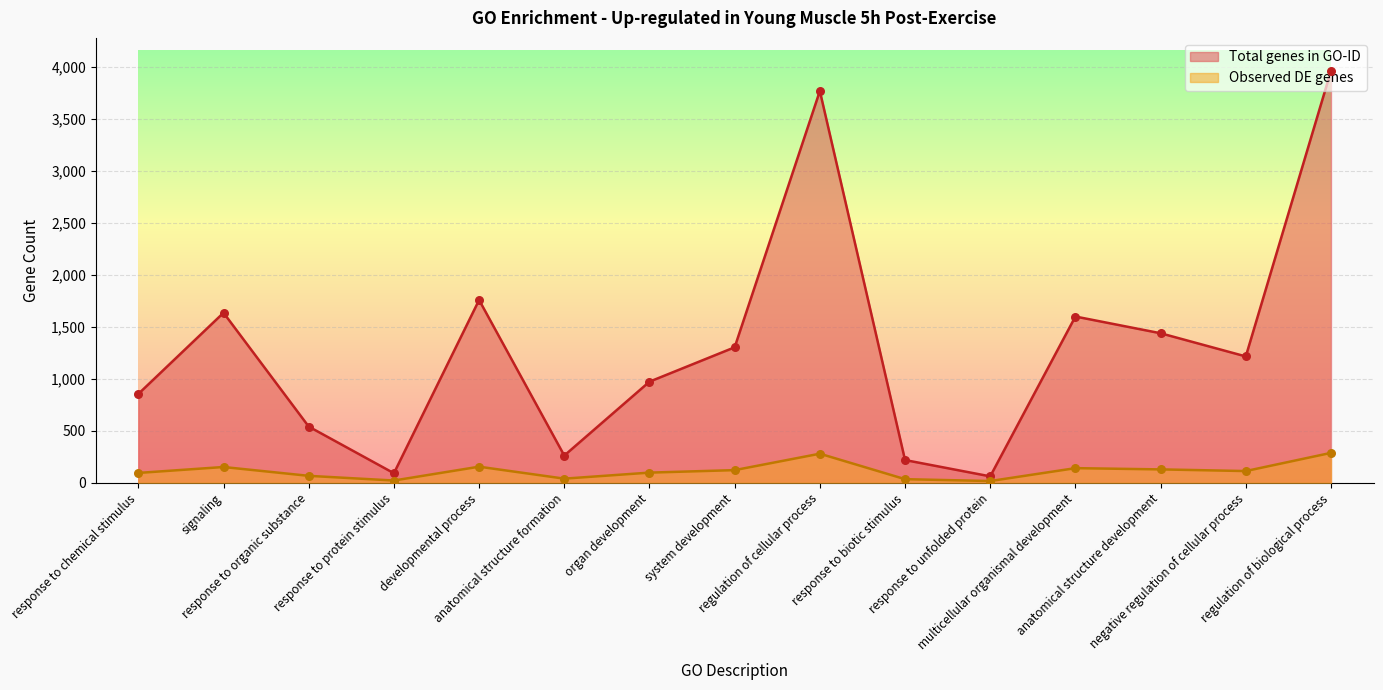

What are all the series names shown in the legend?

Total genes in GO-ID, Observed DE genes